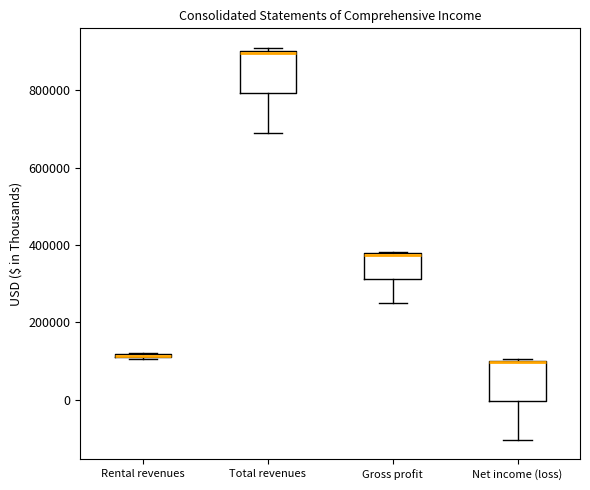

Where is the lower edge of the box for Net income (loss) on the y-axis? The values are not printed on the chart, so give them approximately, as read against the axis.

0